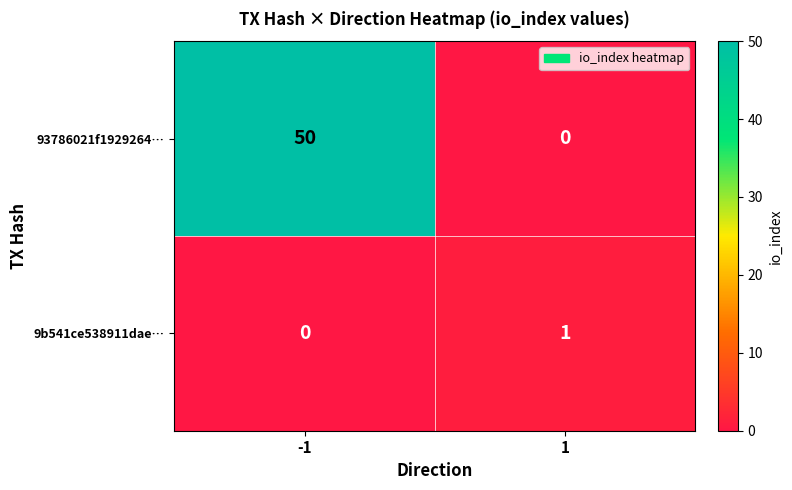

Is it true that 9b541ce538911dae… equals 2 at 1?

False